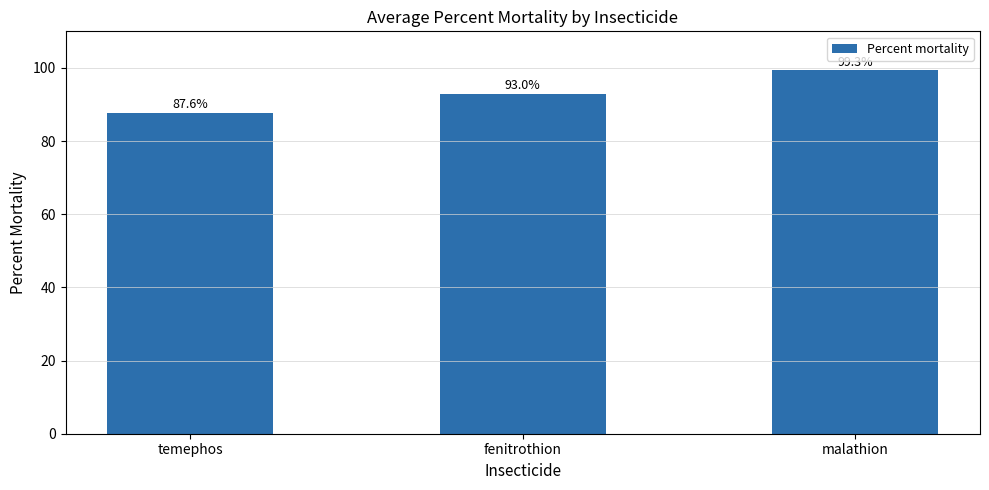

Are the bars grouped side by side (vs. stacked)?

No